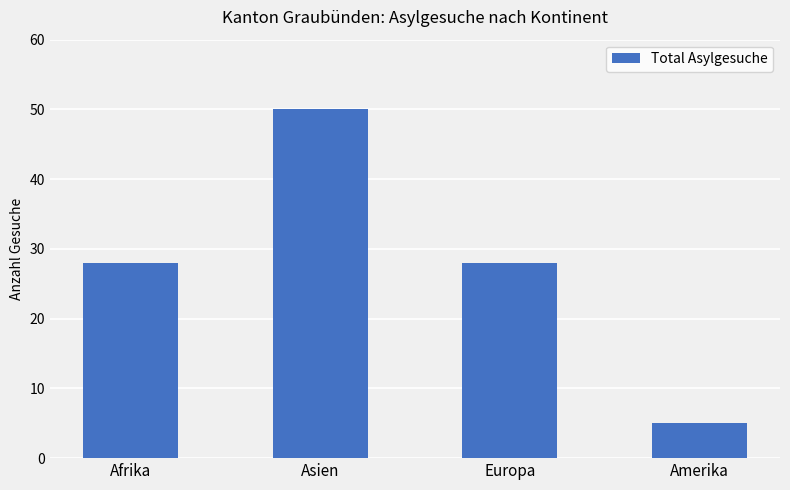

Which label corresponds to the largest value in the chart?

Asien